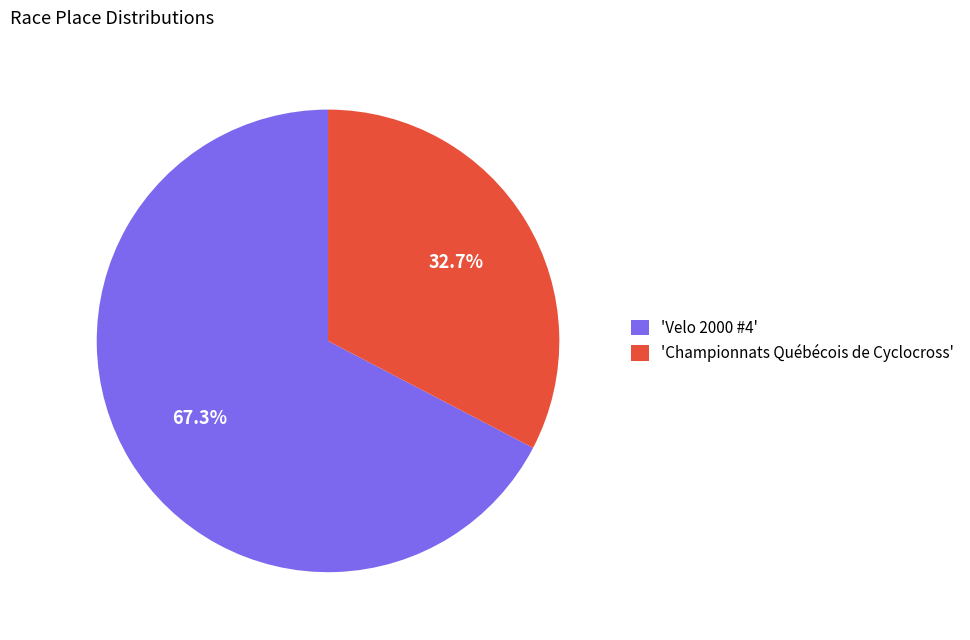

Which category has the biggest portion of the pie?

'Velo 2000 #4'